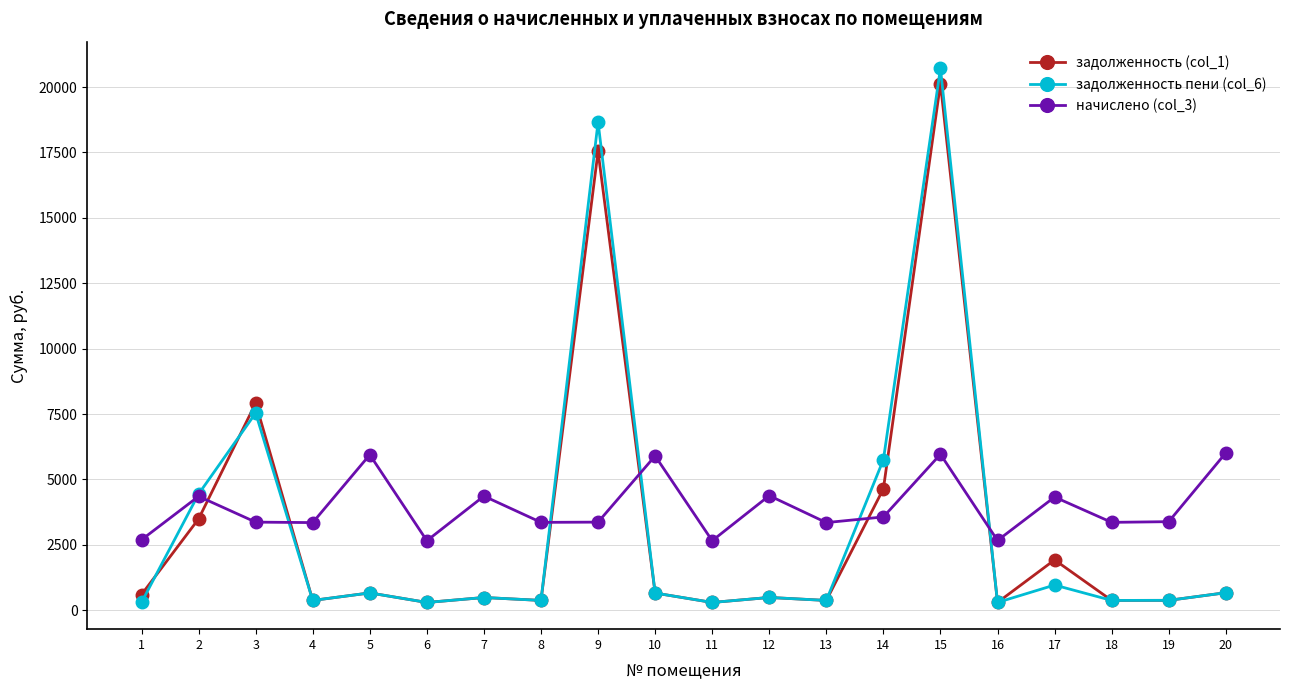

Read the задолженность (col_1) value at 3.

7915.8